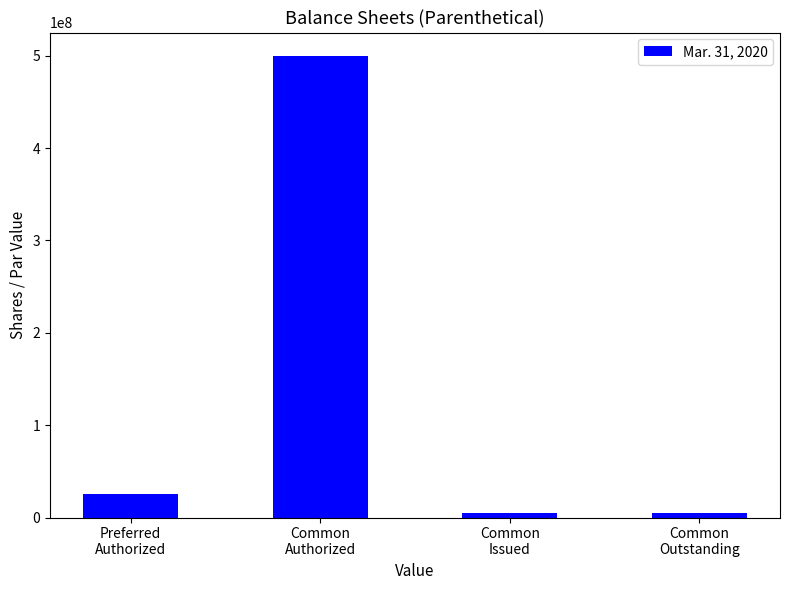

What is the greatest value displayed?

500000000